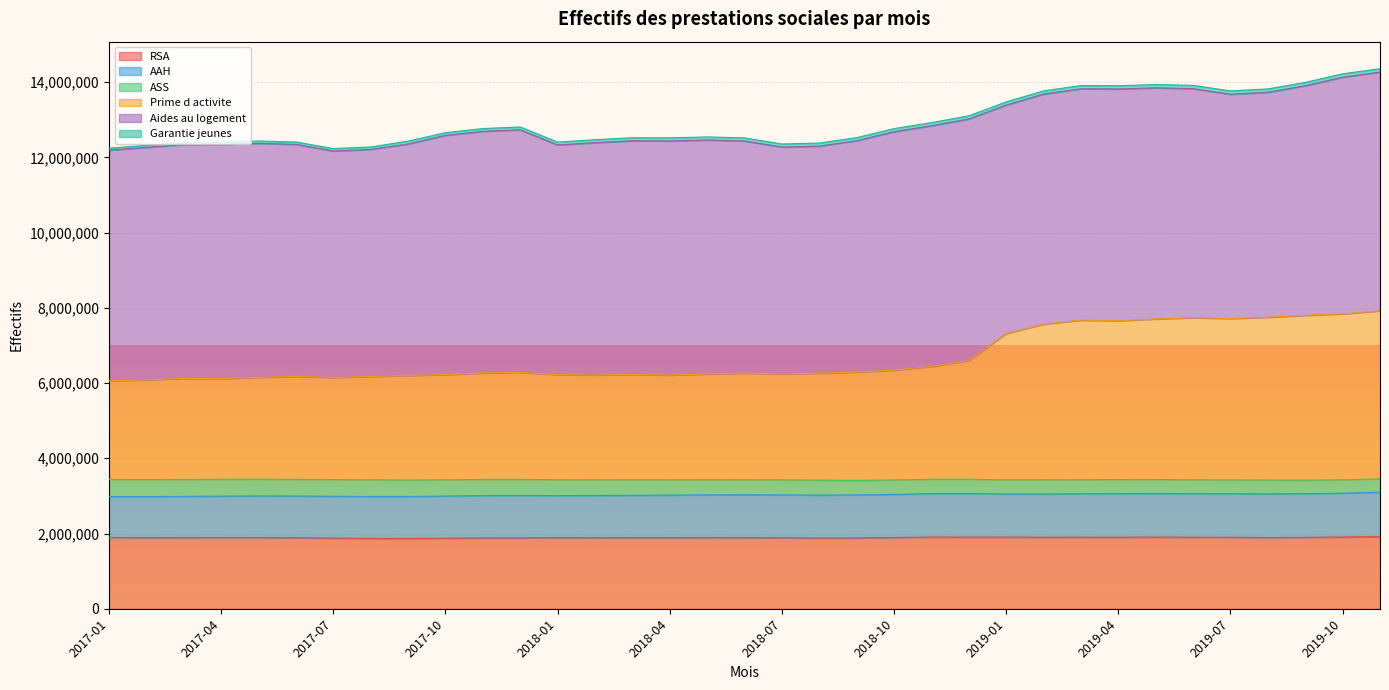

Between 2017-07 and 2018-09, which series saw the biggest shift?

Prime d activite